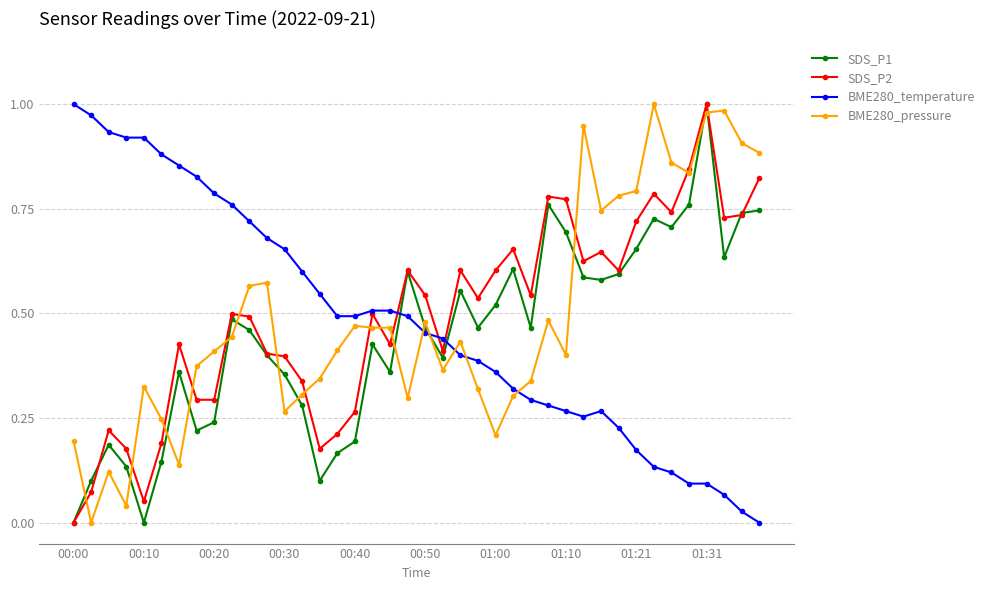

How many data points does each series have?

40